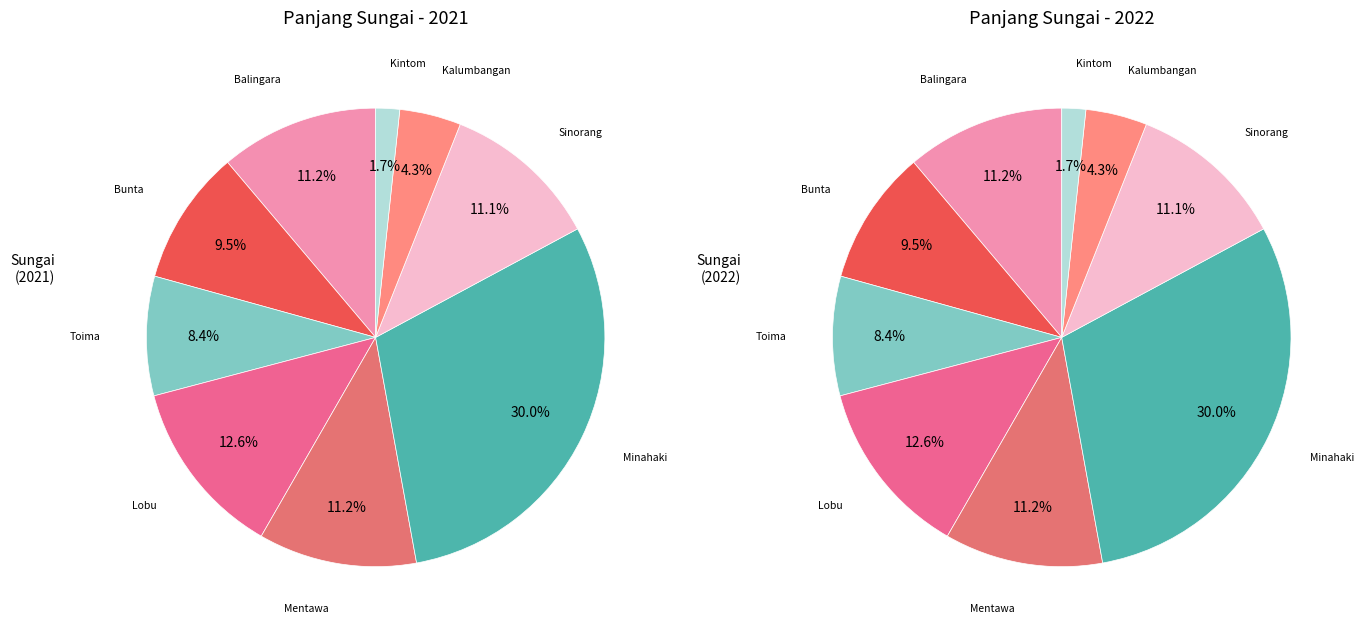

To the nearest percent, what percentage of the pie is 4?

11%